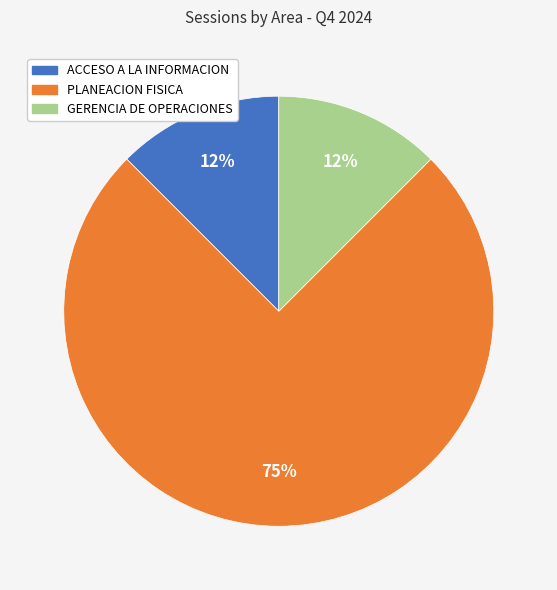

Combined, do ACCESO A LA INFORMACION and GERENCIA DE OPERACIONES account for over 50%?

No